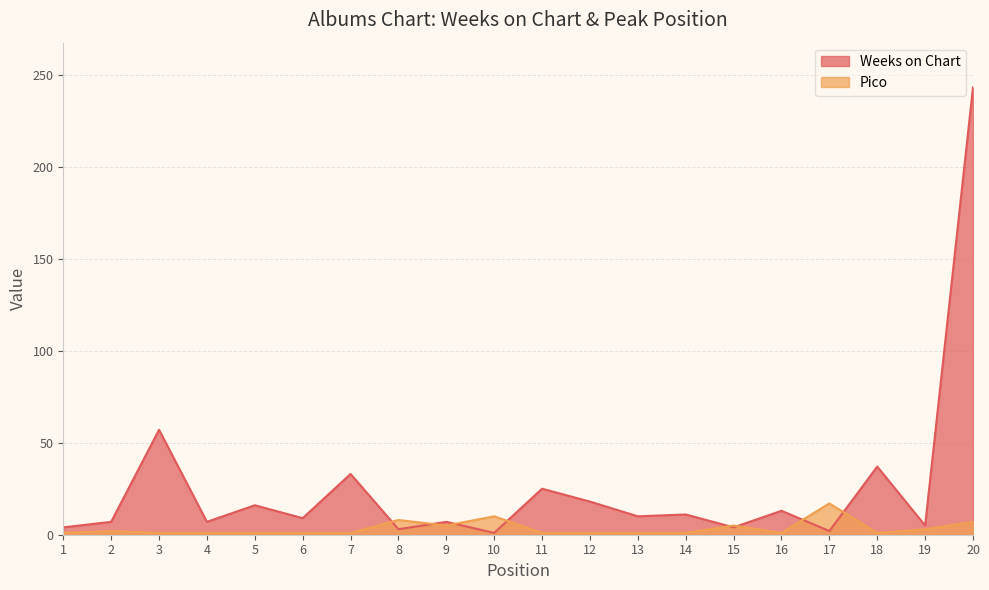

What is the minimum value for Weeks on Chart?

1